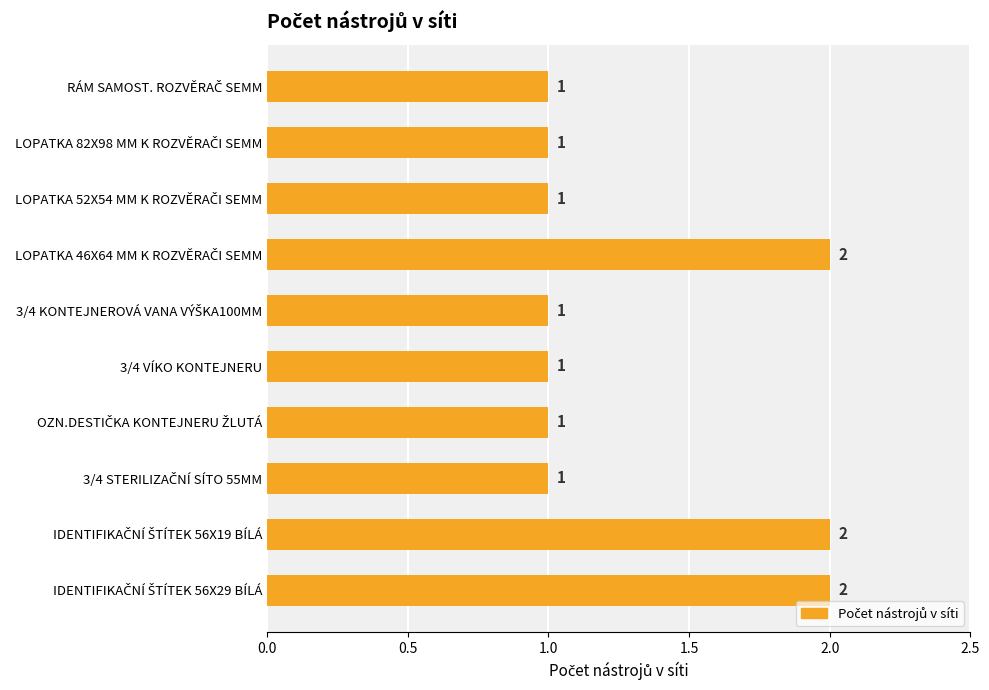

What is the average value?

1